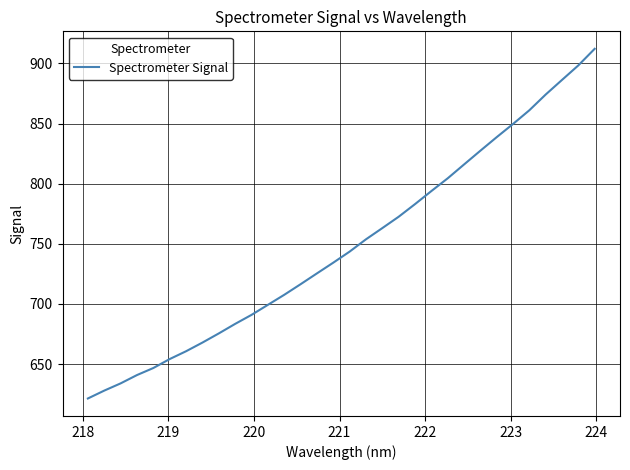

What is the difference between the maximum and minimum values?

290.7